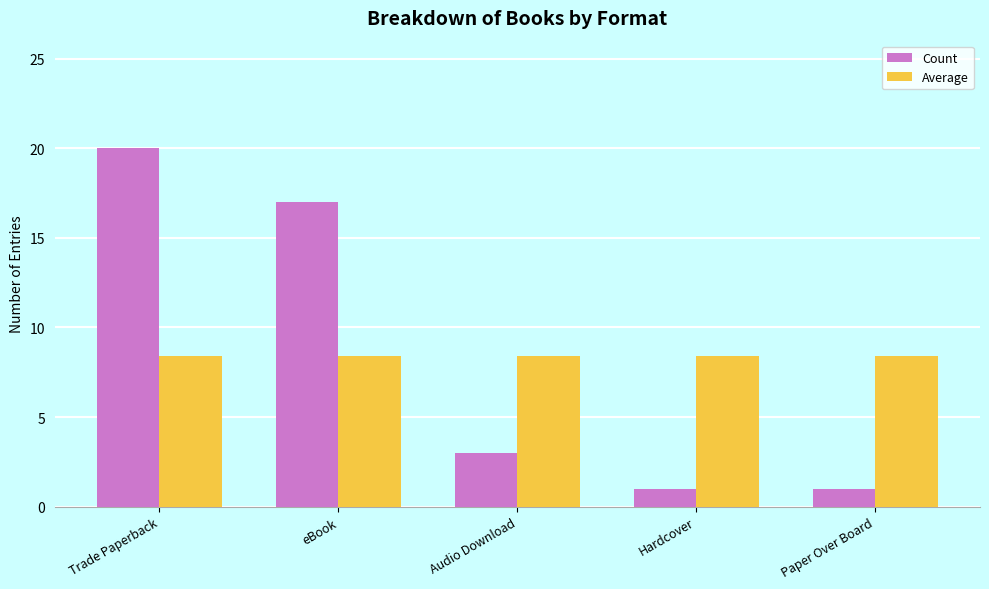

Reading left to right, extract all data points from this chart.

Count: 20.0	17.0	3.0	1.0	1.0
Average: 8.4	8.4	8.4	8.4	8.4